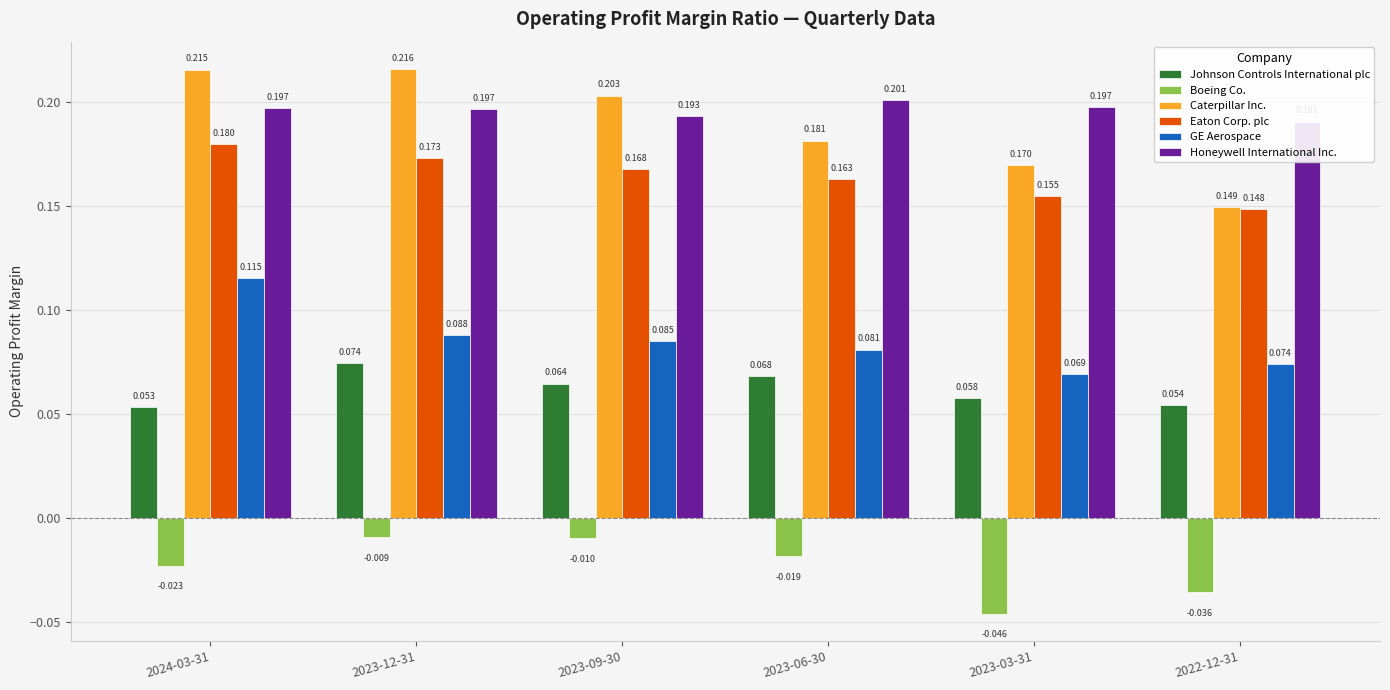

Which series has the widest spread of values?

Caterpillar Inc.